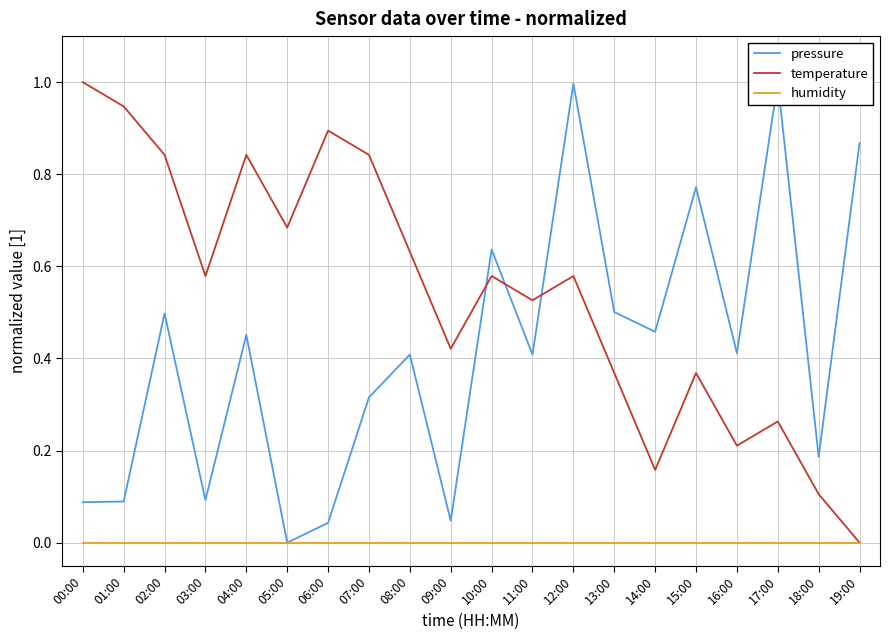

At how many categories does at least one series exceed 0?

20